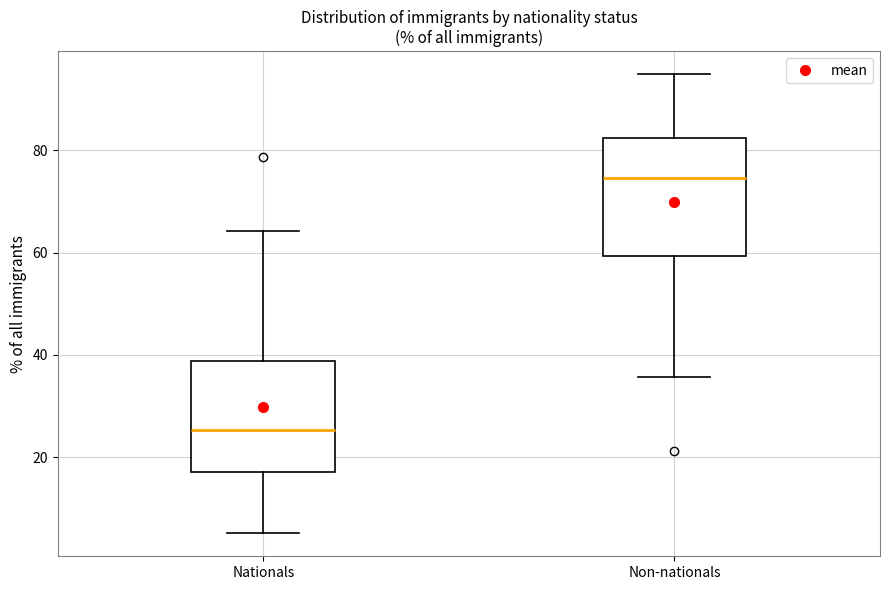

Reading left to right, transcribe this box plot: for each box, give where its median line is, the range the box spans, and where its two whiskers end, as read against the y-axis. The values are not printed on the chart, so give them approximately, as read against the axis.

Nationals: median 26, box 18 to 38, whiskers 6 to 64
Non-nationals: median 74, box 60 to 82, whiskers 36 to 94